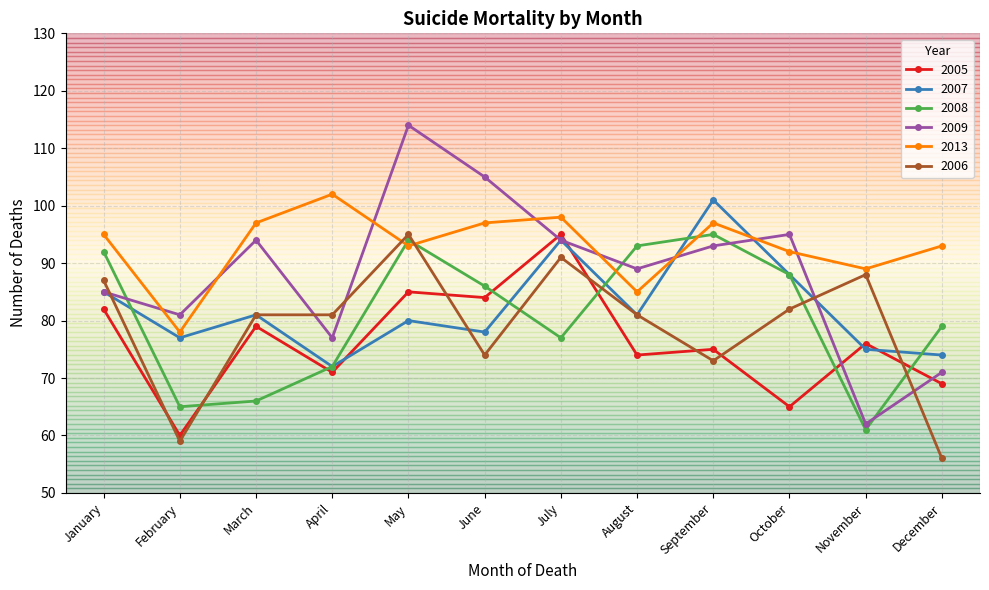

Reading right to left, list all the values displayed in this chart.

2005: 69	76	65	75	74	95	84	85	71	79	60	82
2007: 74	75	88	101	81	94	78	80	72	81	77	85
2008: 79	61	88	95	93	77	86	94	72	66	65	92
2009: 71	62	95	93	89	94	105	114	77	94	81	85
2013: 93	89	92	97	85	98	97	93	102	97	78	95
2006: 56	88	82	73	81	91	74	95	81	81	59	87